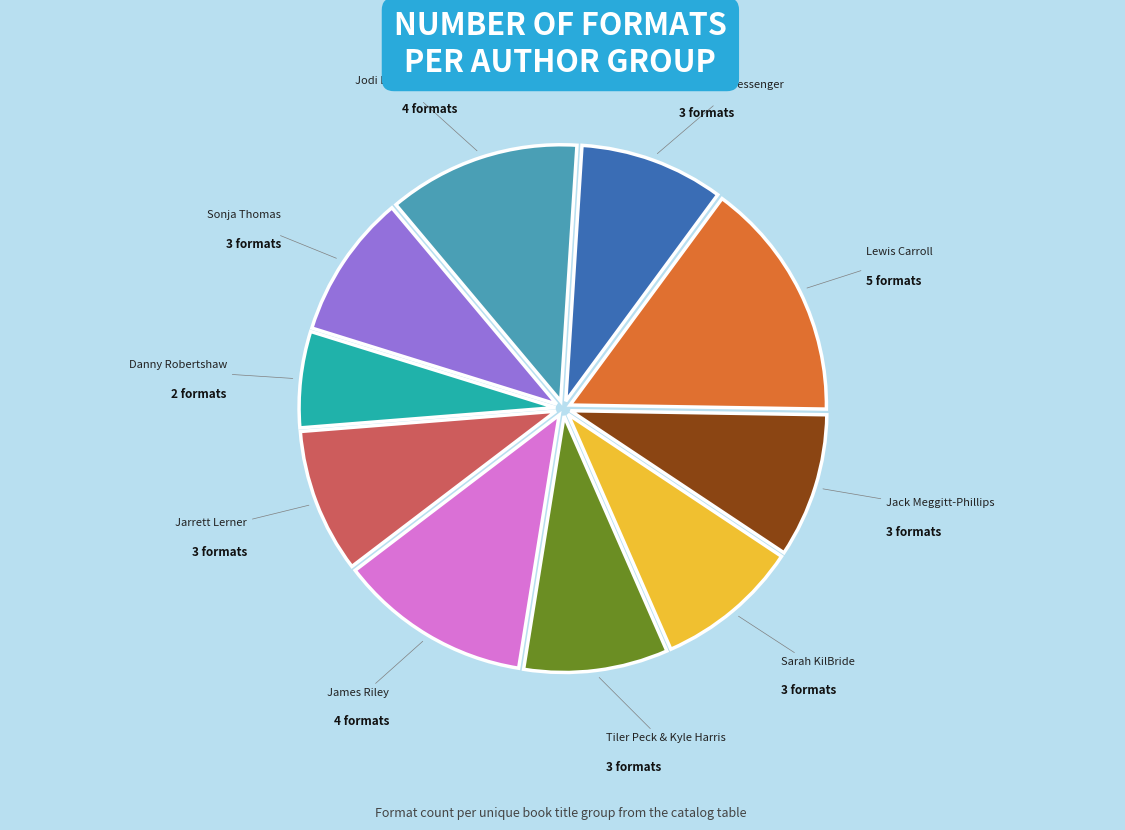

Does Jodi Lynn Anderson account for over 50% of the chart?

No